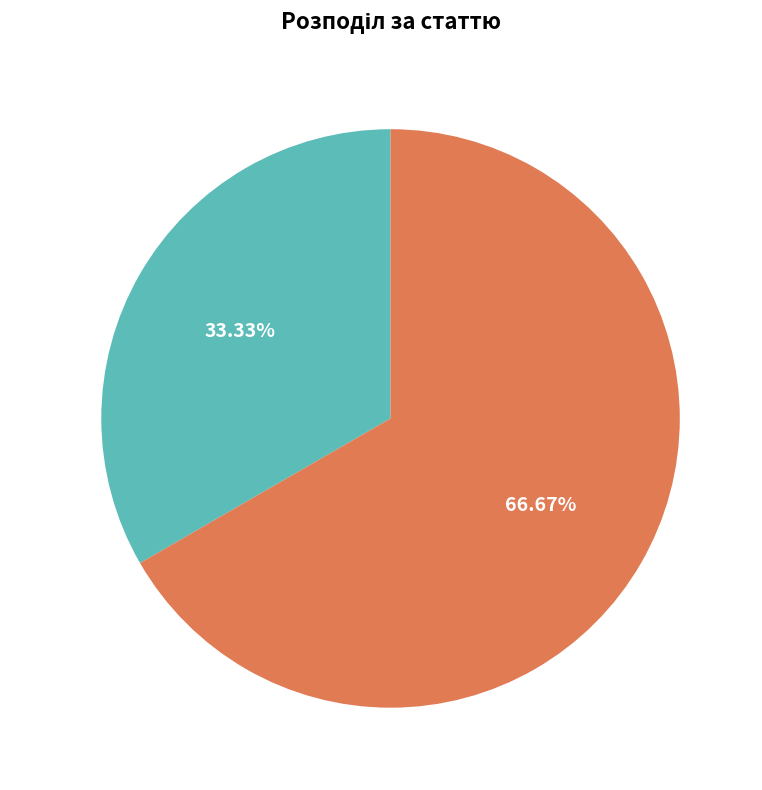

Does any single category account for the majority?

Yes